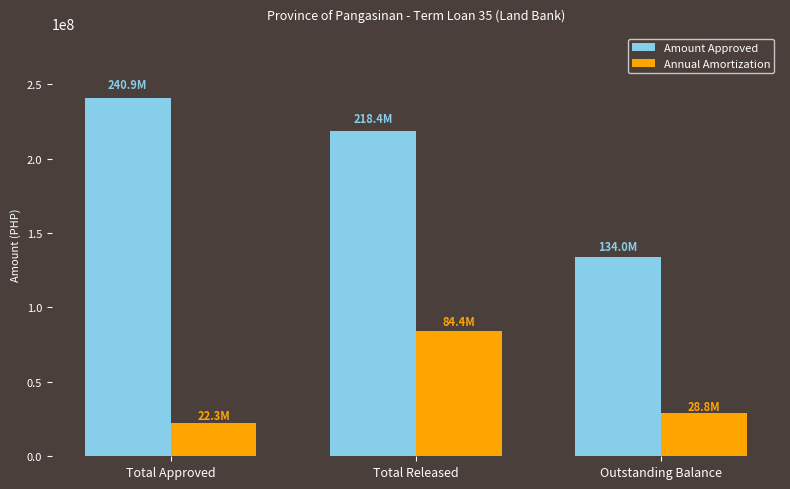

What is the value of the Amount Approved bar at the 2nd from the left?

218361730.0